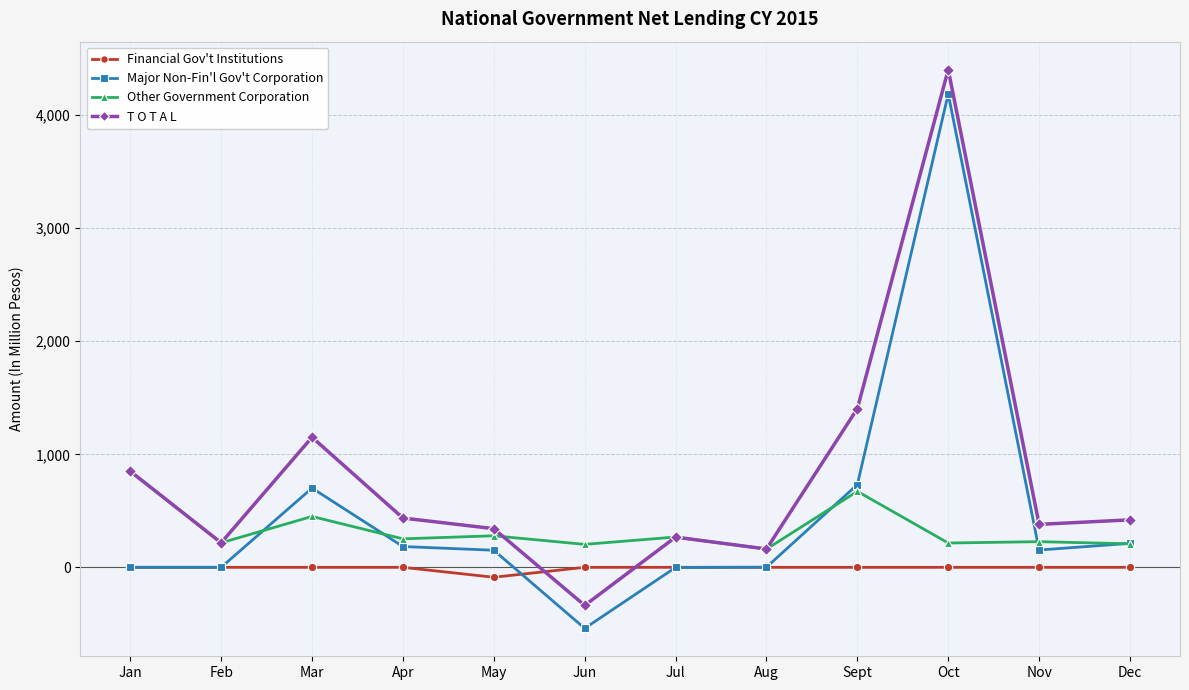

What are all the series names shown in the legend?

Financial Gov't Institutions, Major Non-Fin'l Gov't Corporation, Other Government Corporation, T O T A L